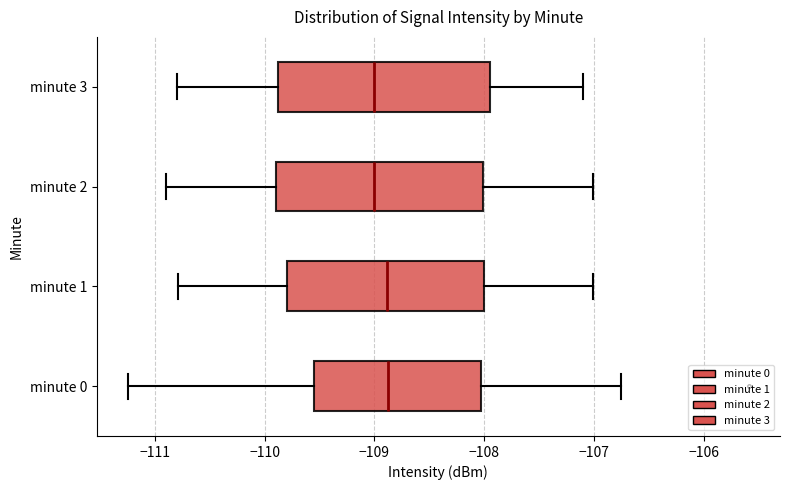

Reading bottom to top, read every box against the x-axis: the position of its median line, the range the box covers, and the ends of its whiskers. The values are not printed on the chart, so give them approximately, as read against the axis.

minute 0: median -108.9, box -109.6 to -108.0, whiskers -111.2 to -106.8
minute 1: median -108.9, box -109.8 to -108.0, whiskers -110.8 to -107.0
minute 2: median -109.0, box -109.9 to -108.0, whiskers -110.9 to -107.0
minute 3: median -109.0, box -109.9 to -107.9, whiskers -110.8 to -107.1